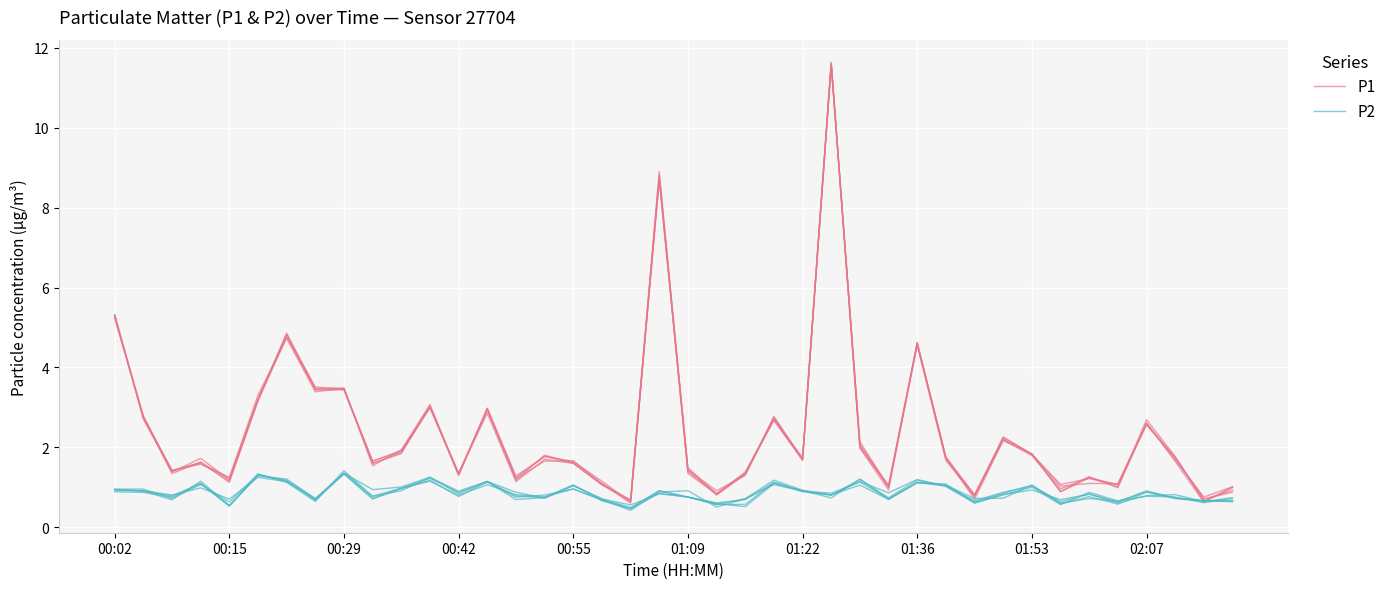

Rank the series by their average value, from lowest to highest.

P2, P1